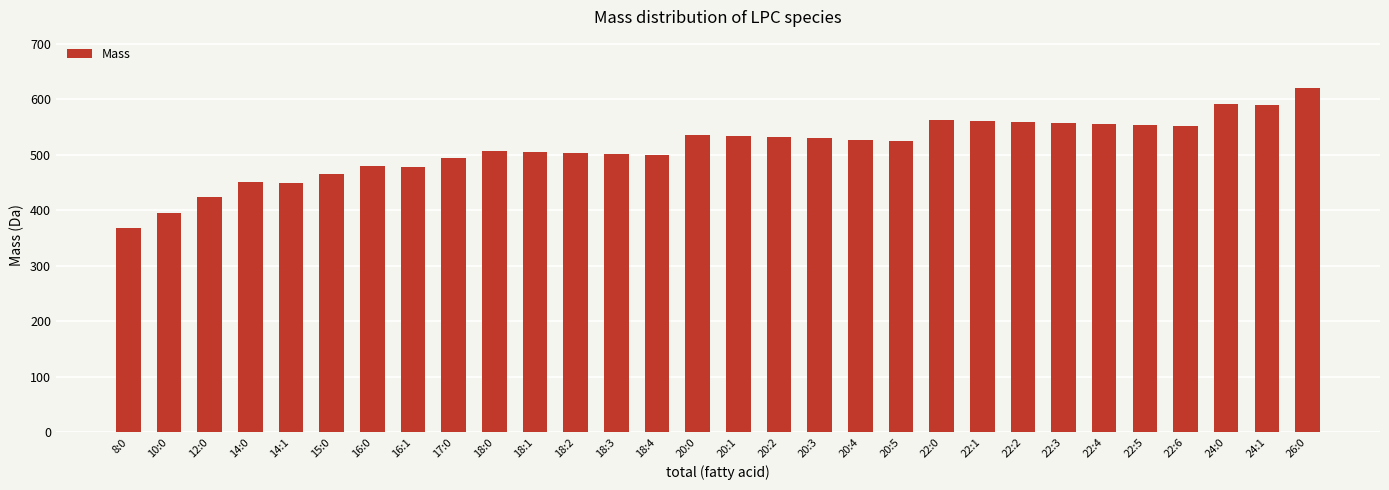

Is it true that the value at 22:3 is 557.4?

True